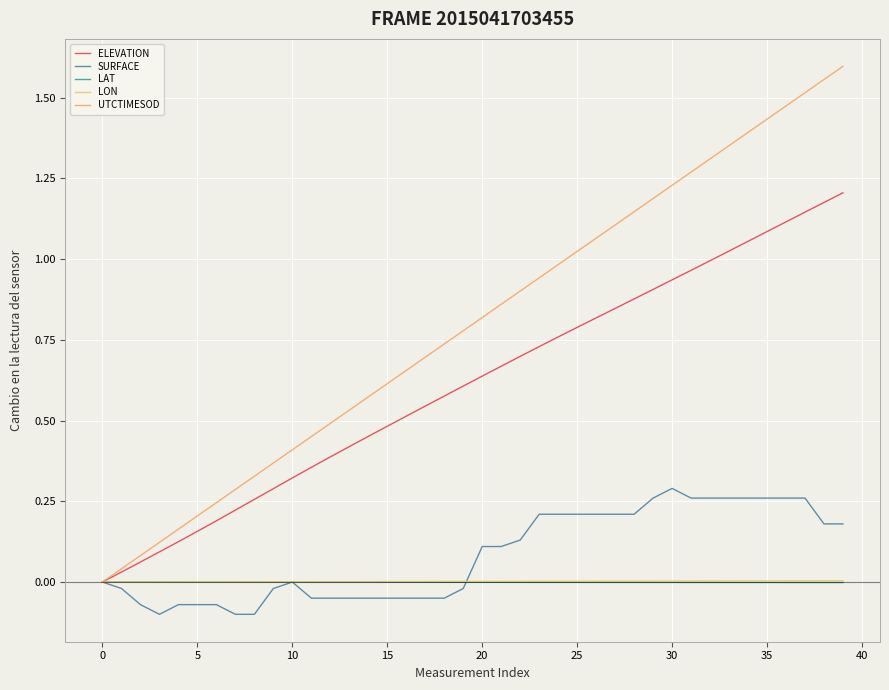

How many lines are shown in the chart?

5